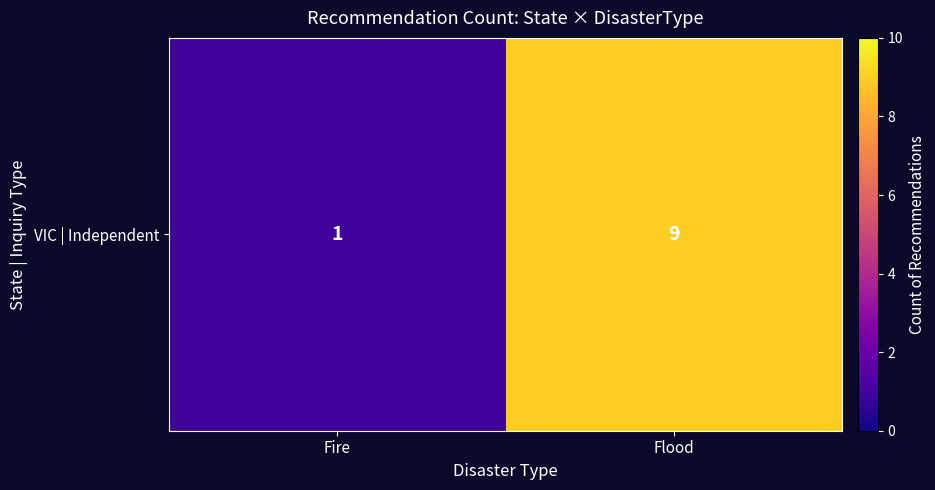

Reading left to right, what are all the values shown in this chart?

1	9